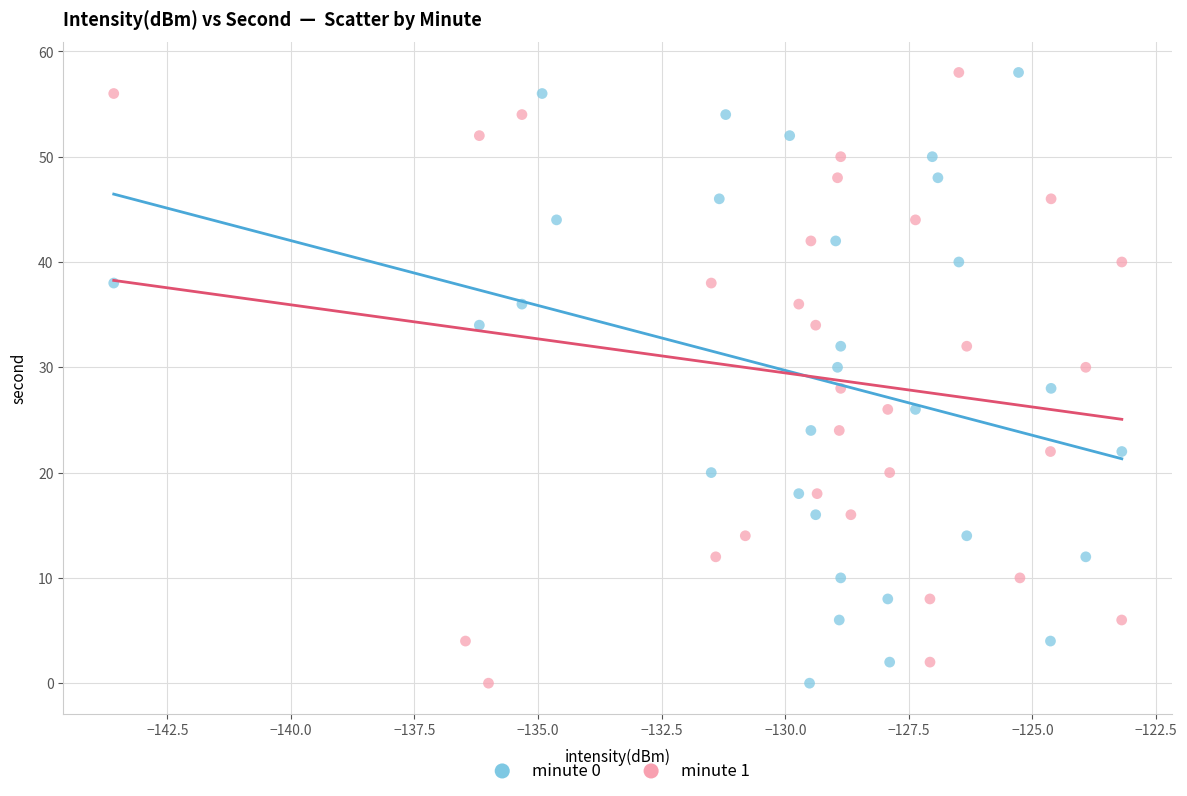

What are all the series names shown in the legend?

minute 0, minute 1